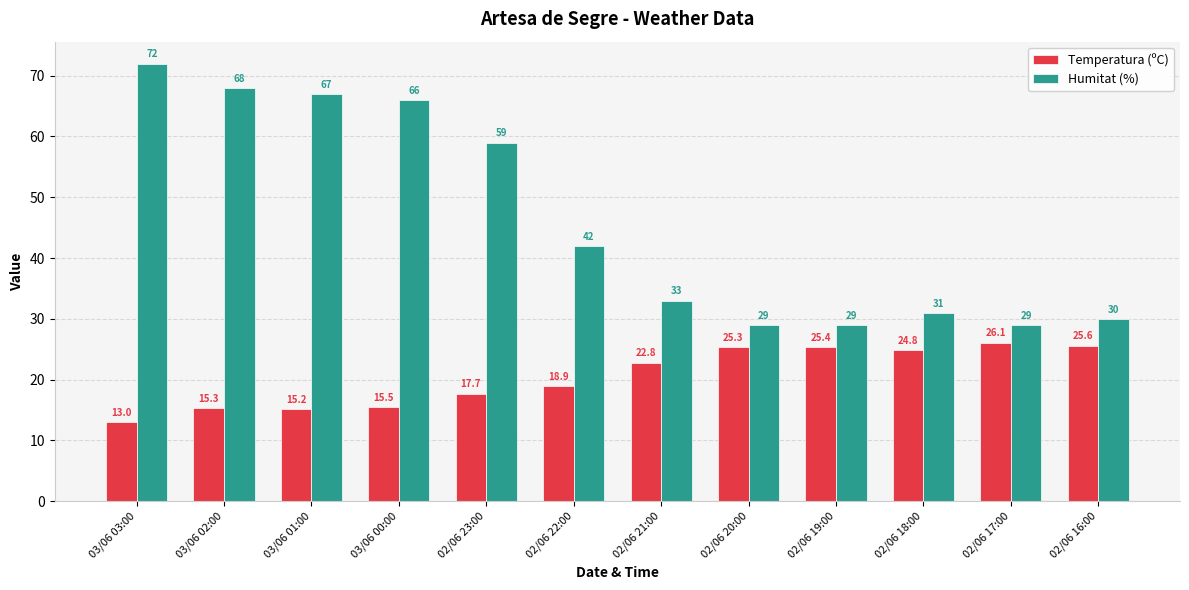

At which category is the sum across all series the highest?

03/06 03:00